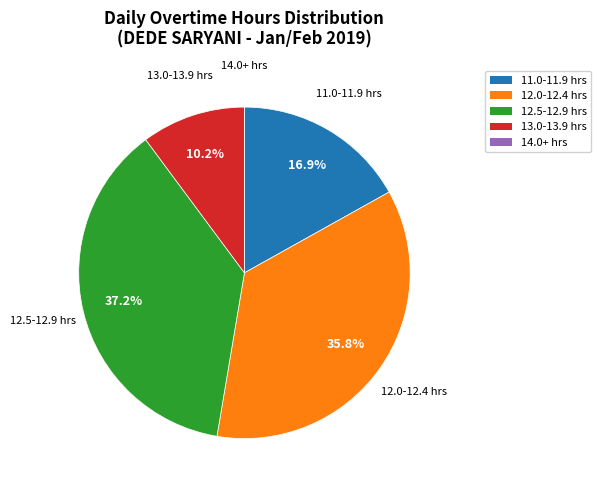

Does any single category account for the majority?

No